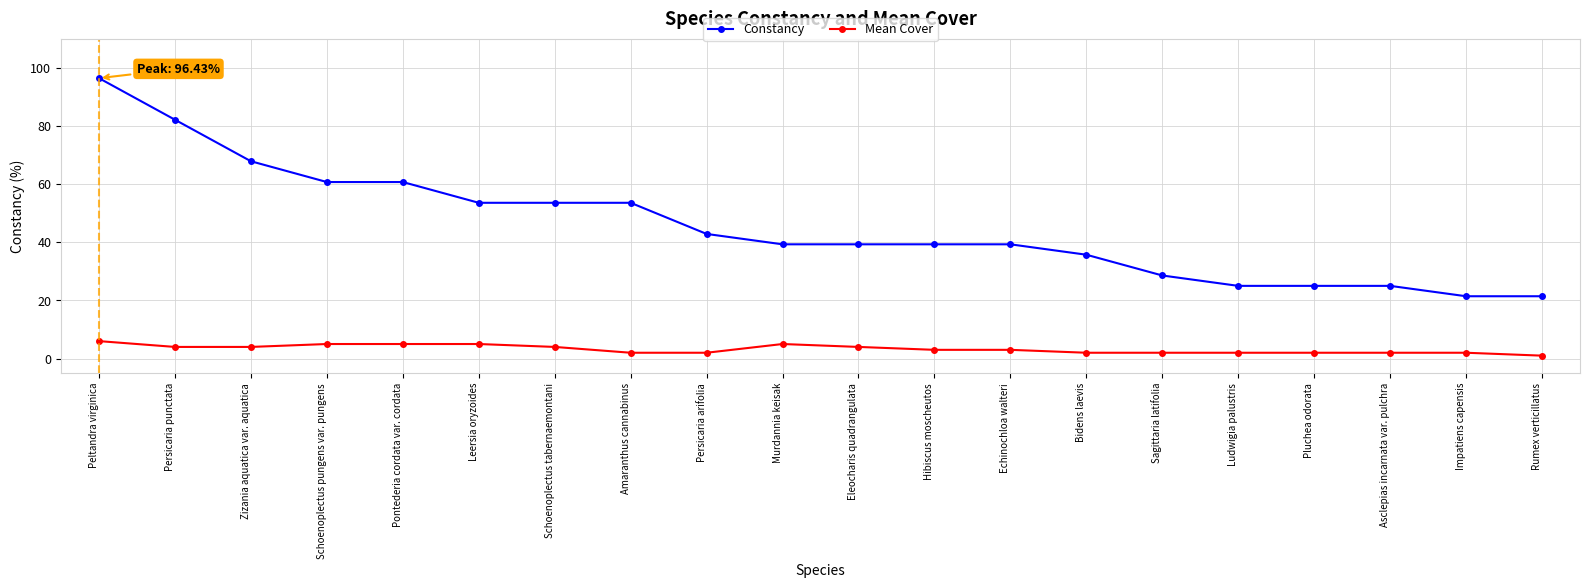

Reading left to right, extract all data points from this chart.

Constancy: 96.4	82.1	67.9	60.7	60.7	53.6	53.6	53.6	42.9	39.3	39.3	39.3	39.3	35.7	28.6	25.0	25.0	25.0	21.4	21.4
Mean Cover: 6.0	4.0	4.0	5.0	5.0	5.0	4.0	2.0	2.0	5.0	4.0	3.0	3.0	2.0	2.0	2.0	2.0	2.0	2.0	1.0